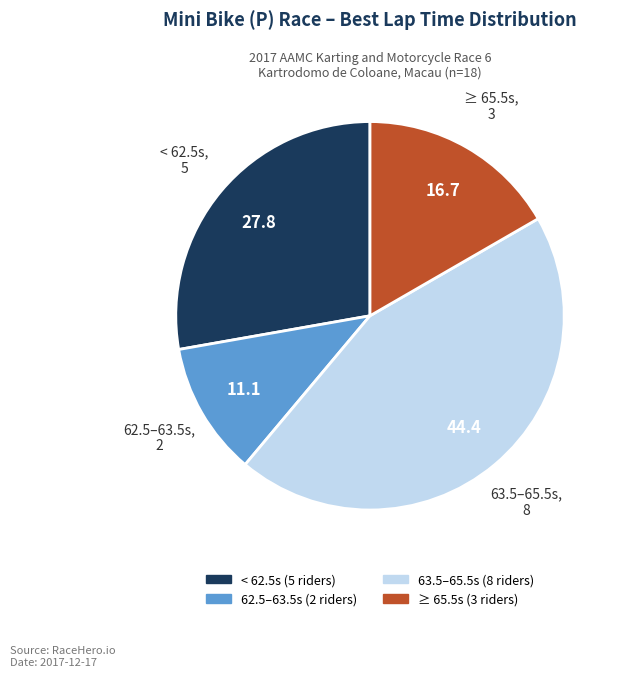

Does any single category account for the majority?

No